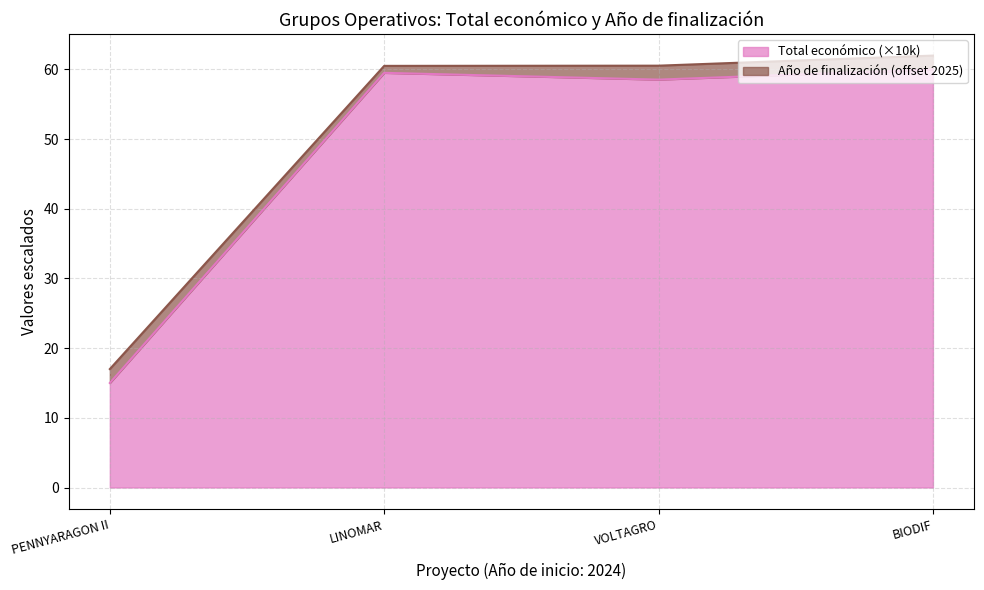

What is the minimum value shown in the chart?

15.0